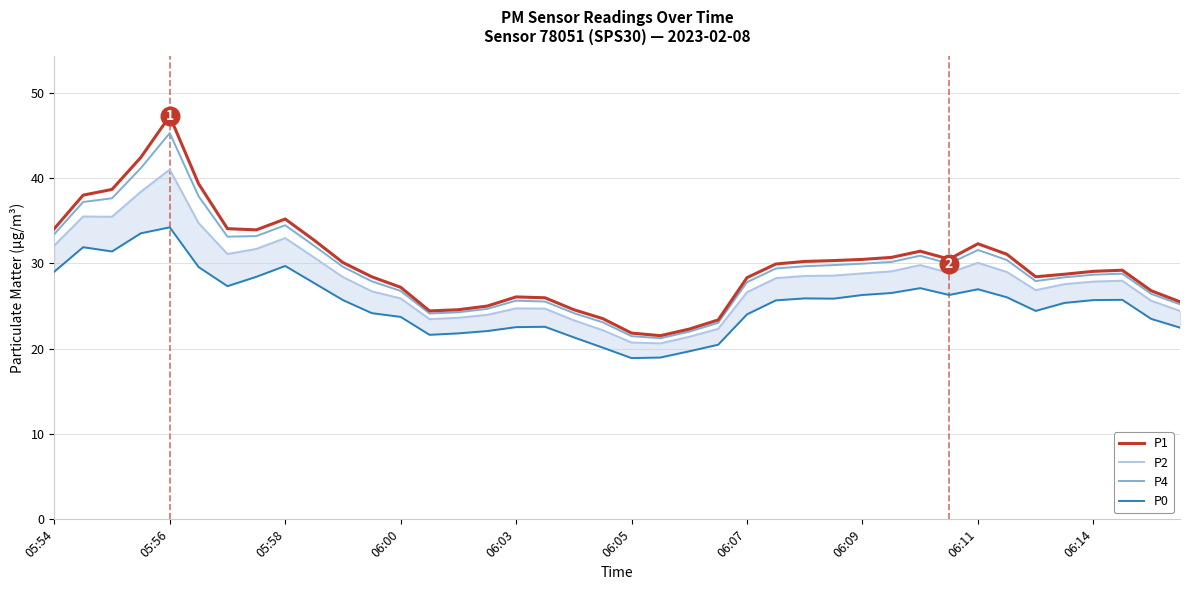

Which series reaches the minimum Y coordinate?

P0